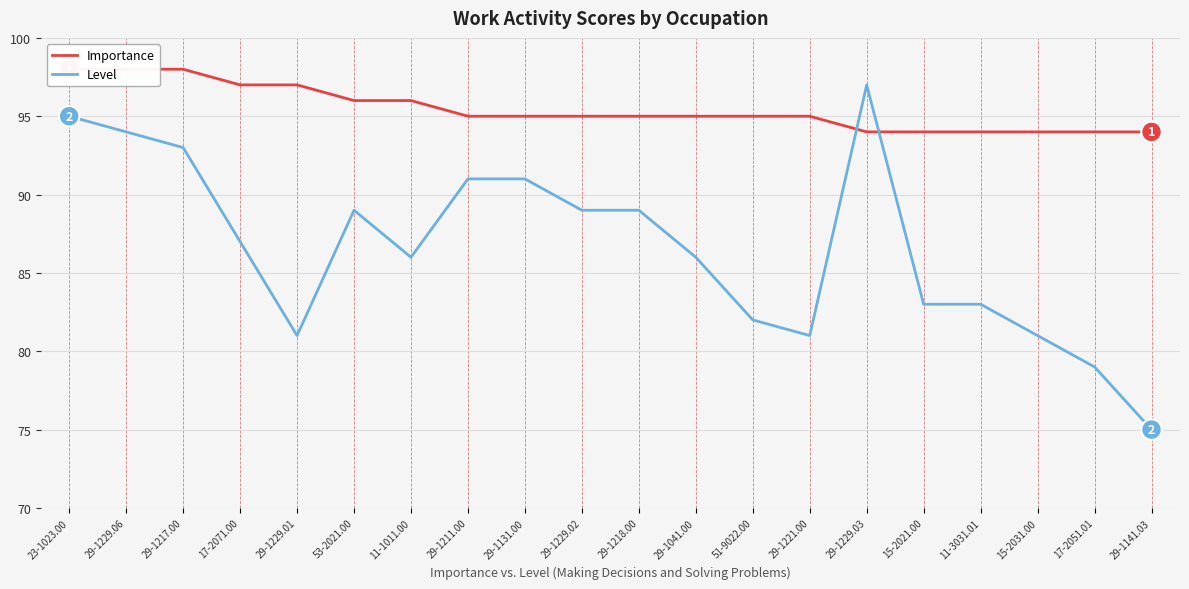

Rank the series by their maximum value, from highest to lowest.

Importance, Level